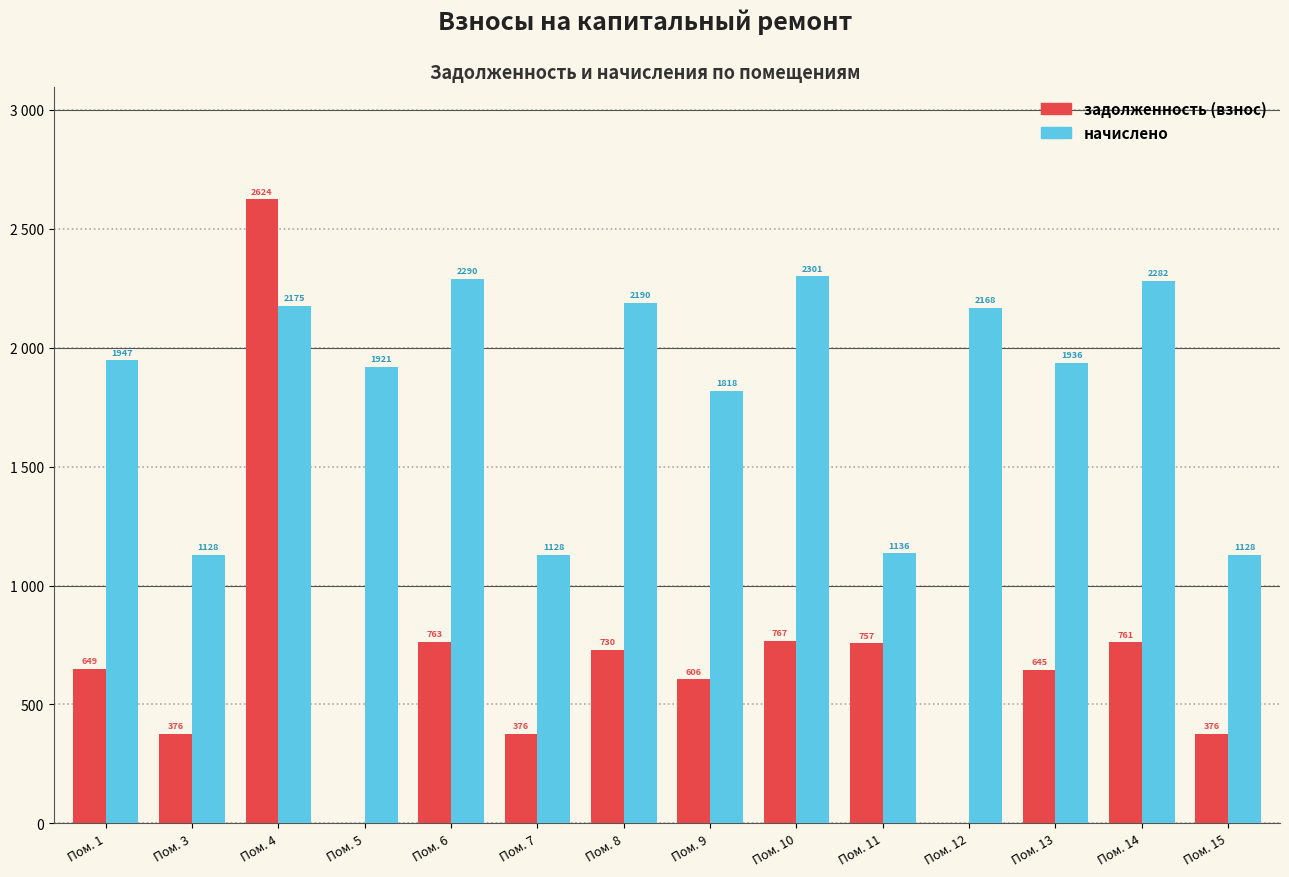

How many bars are there in total?

28